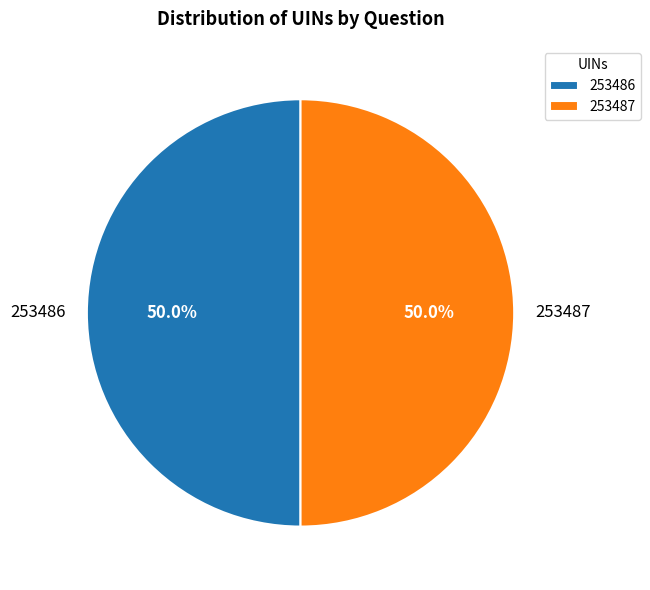

What percentage is NOT represented by 253486?

50.0%